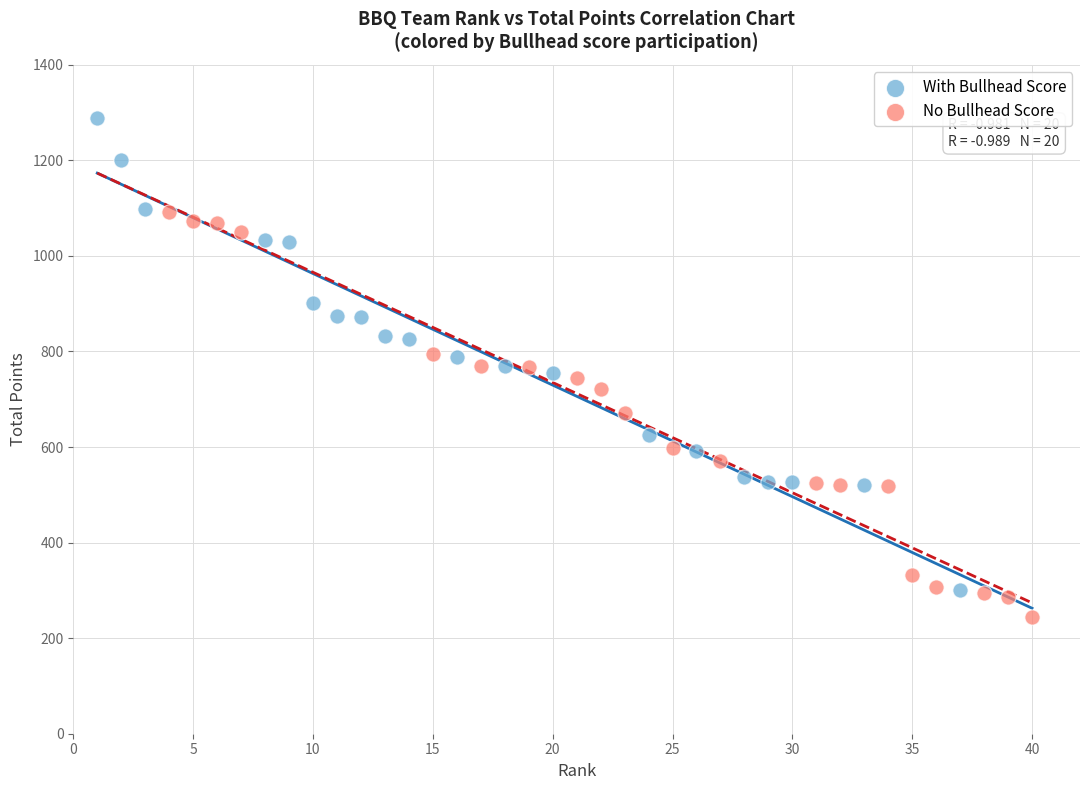

Which series contains the highest Y value?

With Bullhead Score